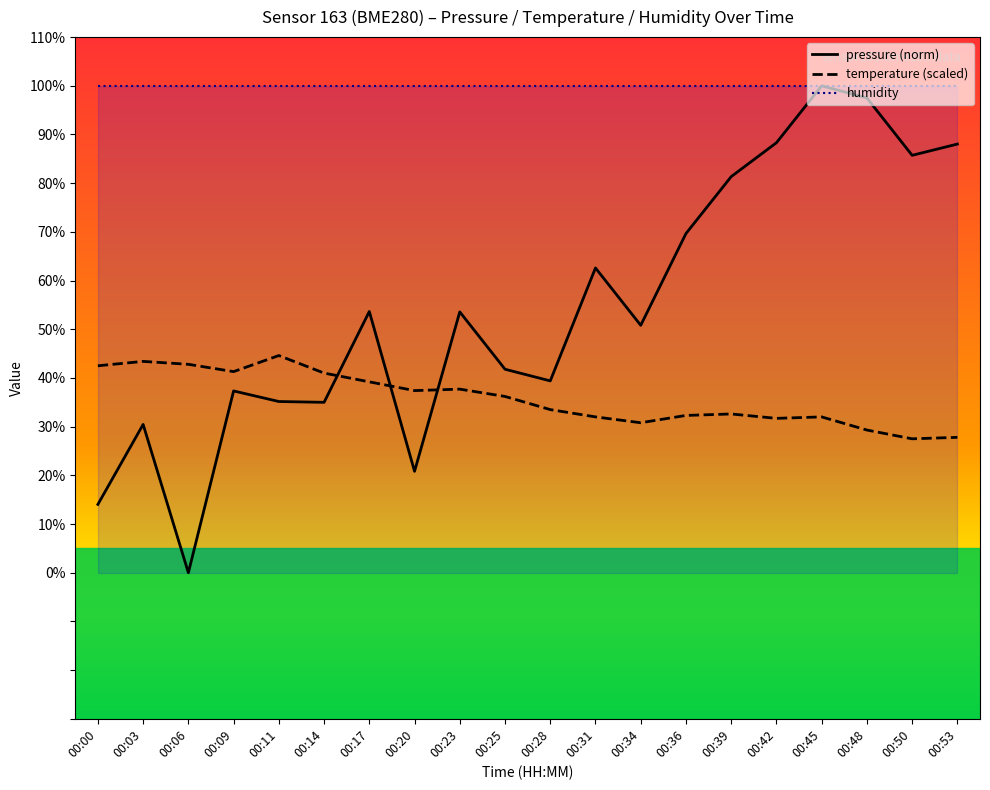

Rank the categories by temperature value from lowest to highest.

00:50, 00:53, 00:48, 00:34, 00:42, 00:31, 00:45, 00:36, 00:39, 00:28, 00:25, 00:20, 00:23, 00:17, 00:14, 00:09, 00:00, 00:06, 00:03, 00:11